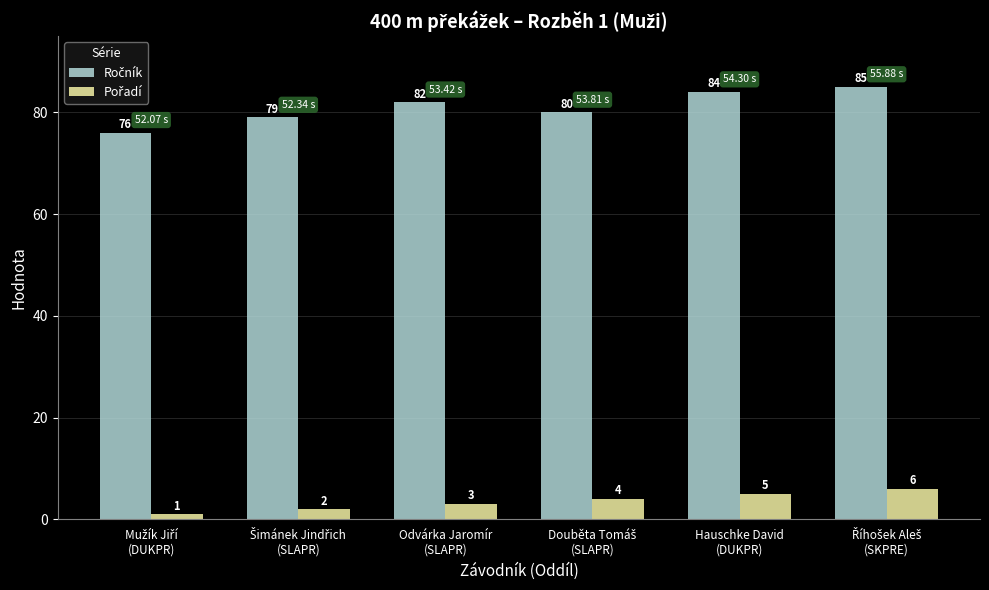

How many bars are there in total?

12